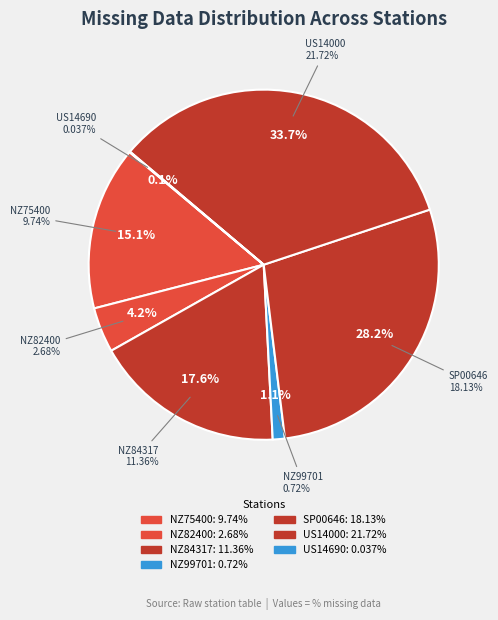

To the nearest percent, what portion does NZ99701 represent?

1%